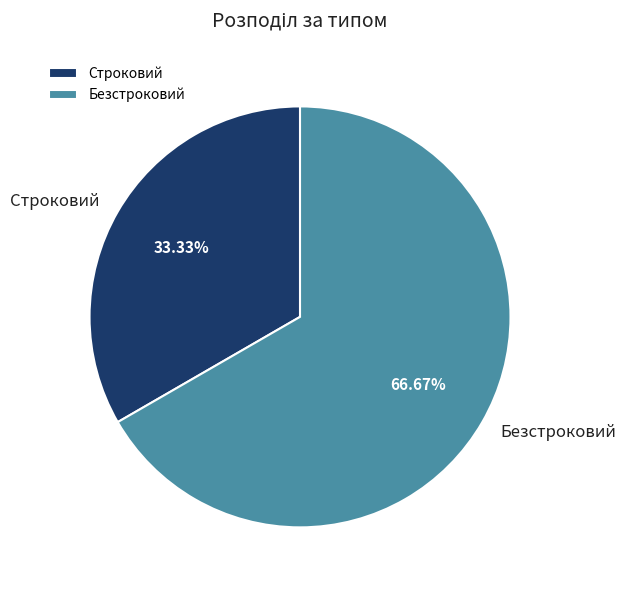

What is the largest slice in the pie chart?

Безстроковий